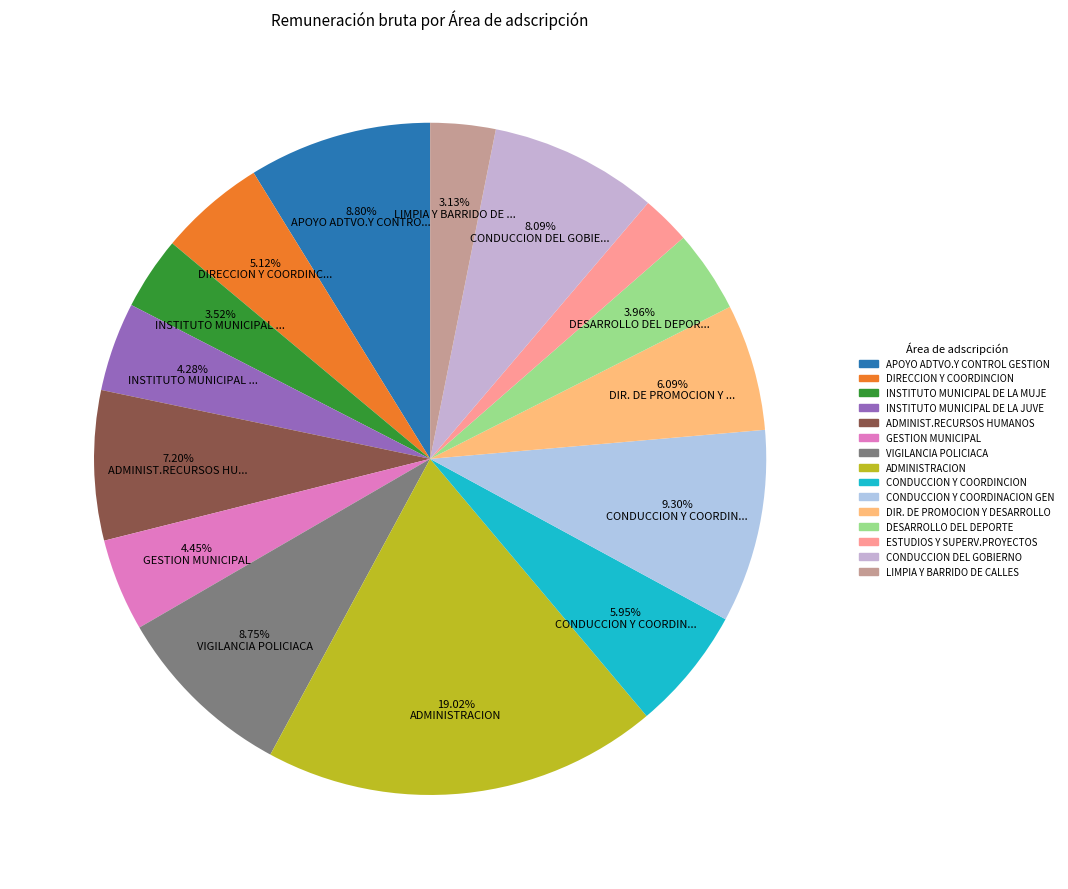

To the nearest percent, what is the average slice percentage?

7%